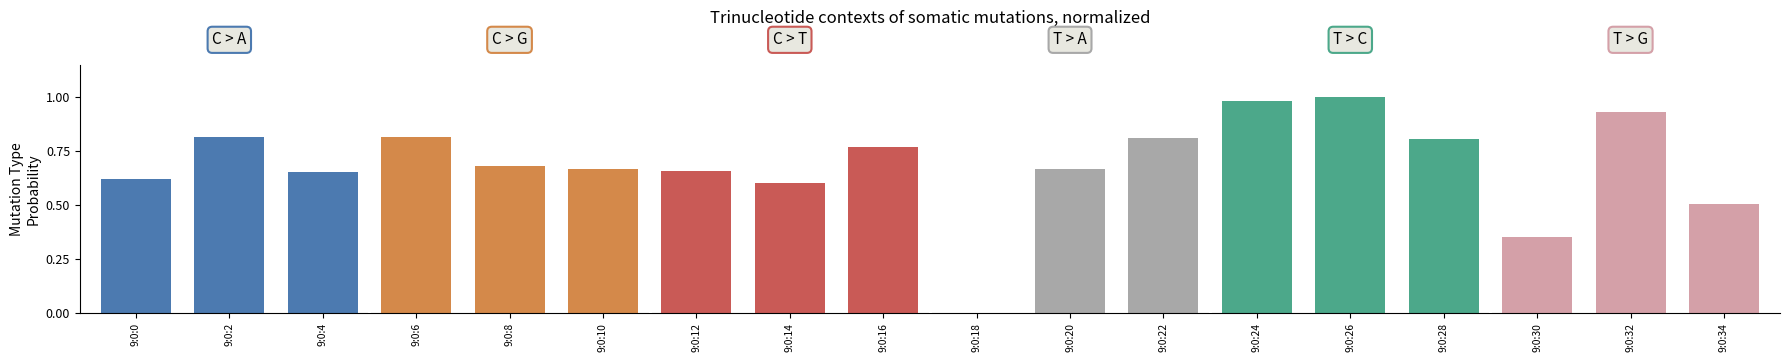

Are the bars horizontal?

No